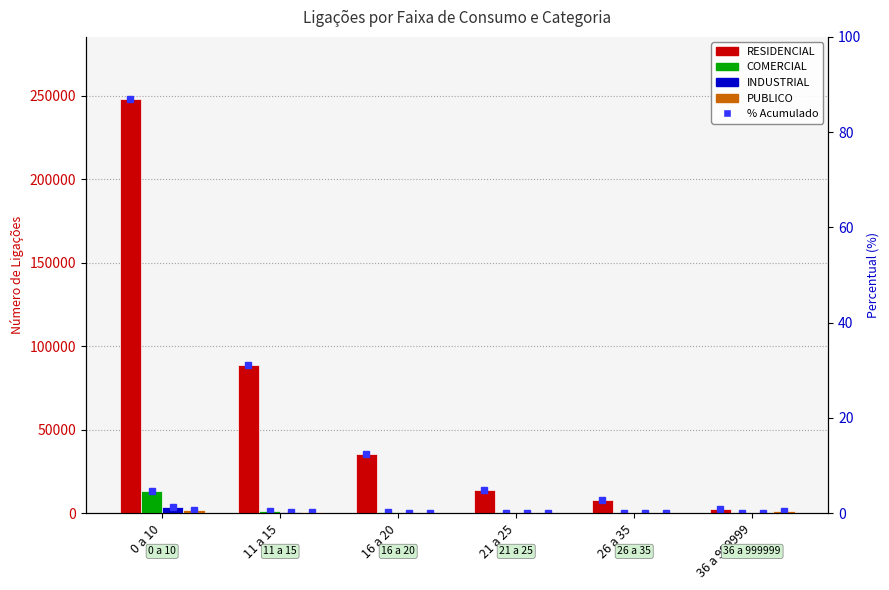

Reading right to left, list all the values displayed in this chart.

RESIDENCIAL: 36 a 999999=2746	26 a 35=7653	21 a 25=13686	16 a 20=35221	11 a 15=88847	0 a 10=247979
COMERCIAL: 36 a 999999=397	26 a 35=346	21 a 25=343	16 a 20=588	11 a 15=1519	0 a 10=12990
INDUSTRIAL: 36 a 999999=157	26 a 35=153	21 a 25=133	16 a 20=278	11 a 15=611	0 a 10=3465
PUBLICO: 36 a 999999=1180	26 a 35=355	21 a 25=225	16 a 20=322	11 a 15=923	0 a 10=1993